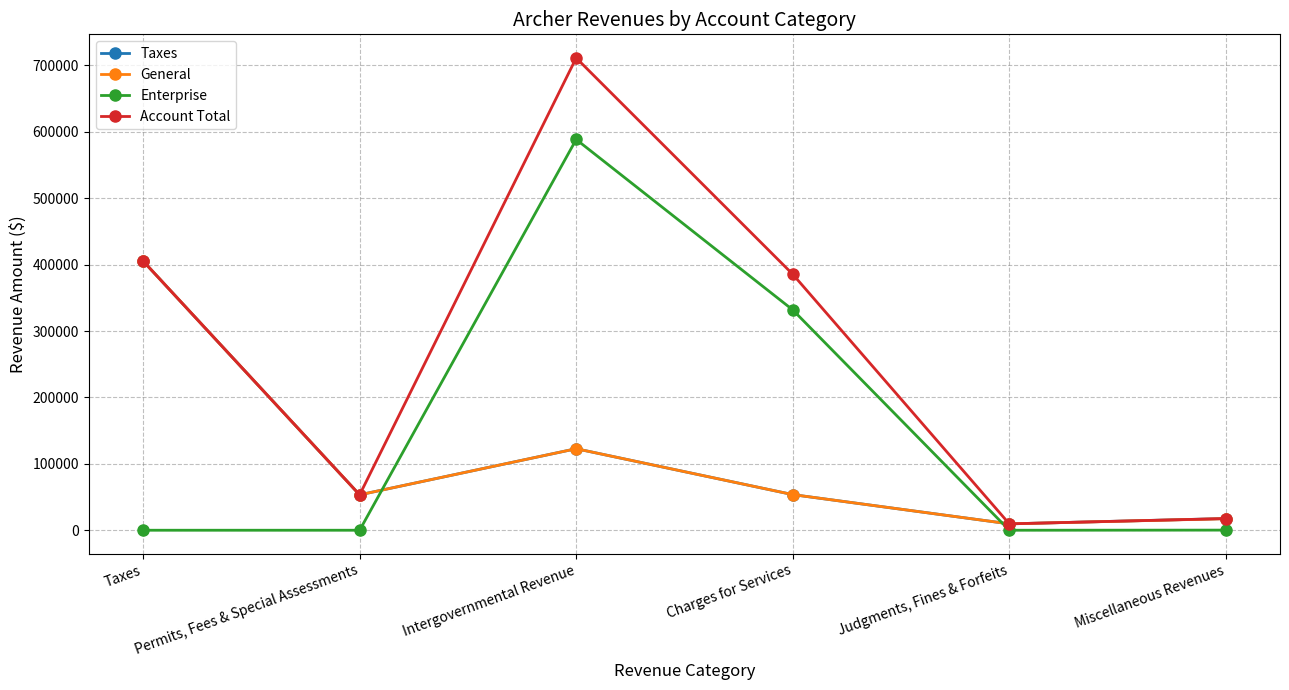

After their last crossing, which series has the higher values: Taxes or Enterprise?

Taxes